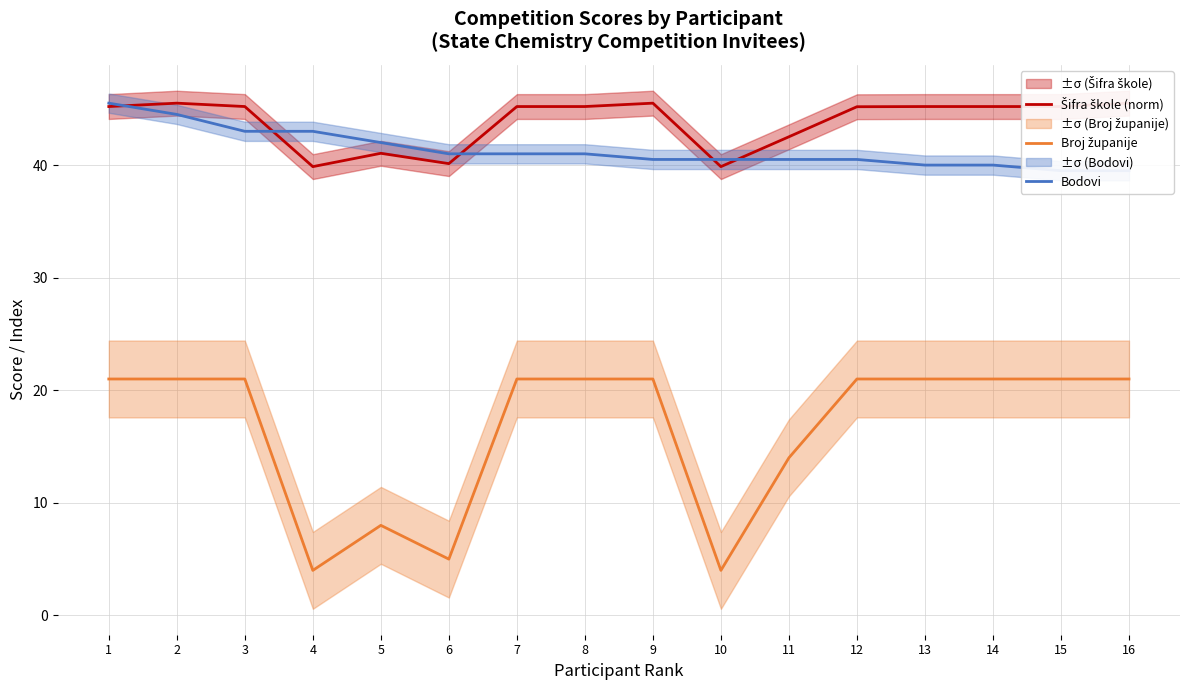

How many distinct data groups are displayed?

3